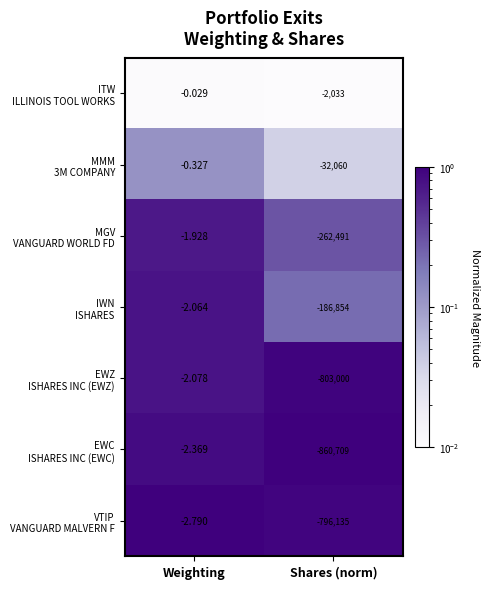

At which category is the sum across all series the highest?

Weighting